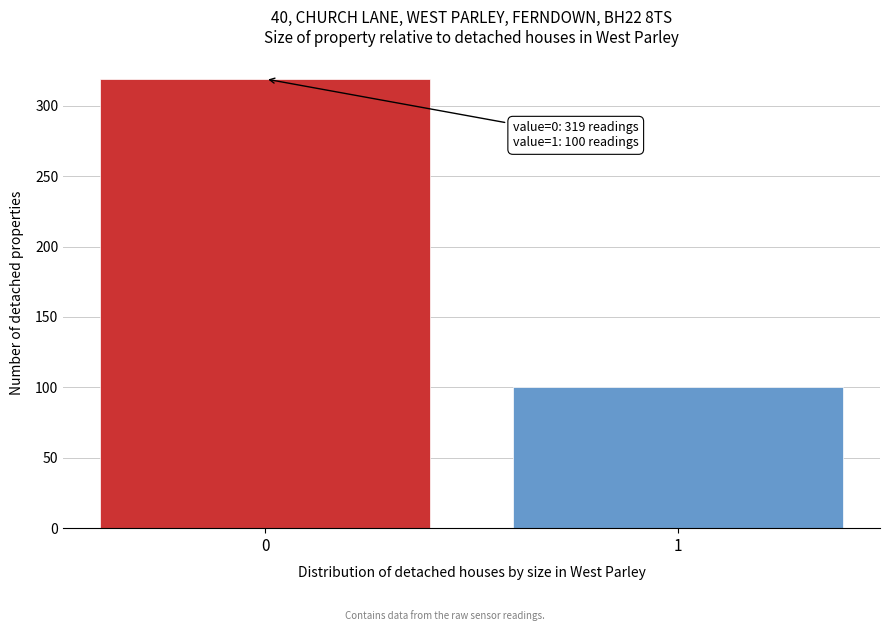

Reading right to left, what are all the values shown in this chart?

1=100	0=319